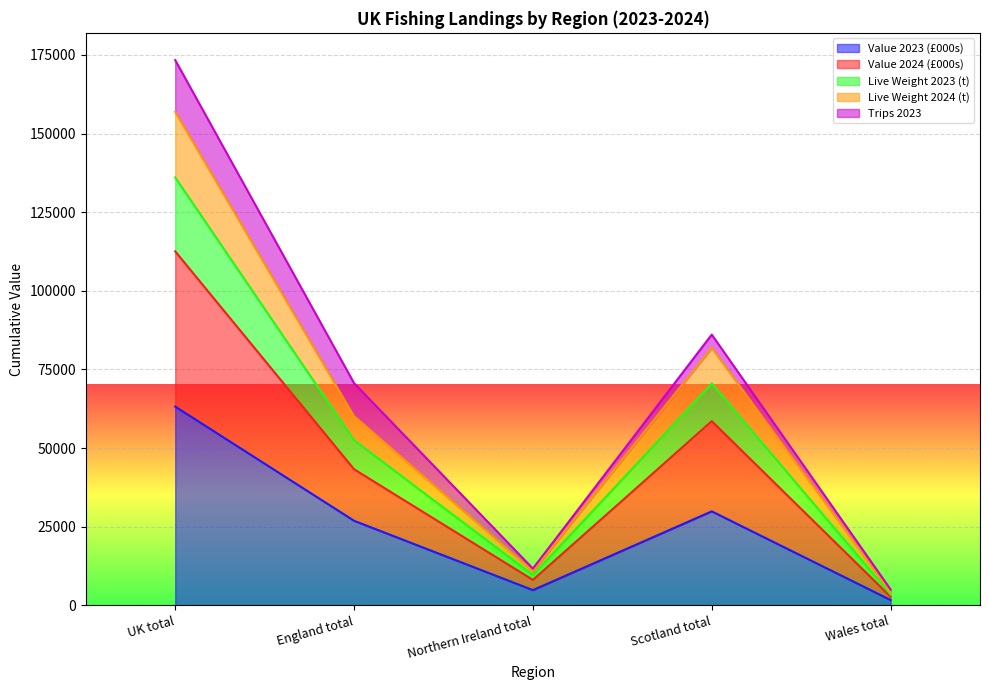

The value of Live Weight 2023 (t) at Wales total is 1998.7. True or false?

False